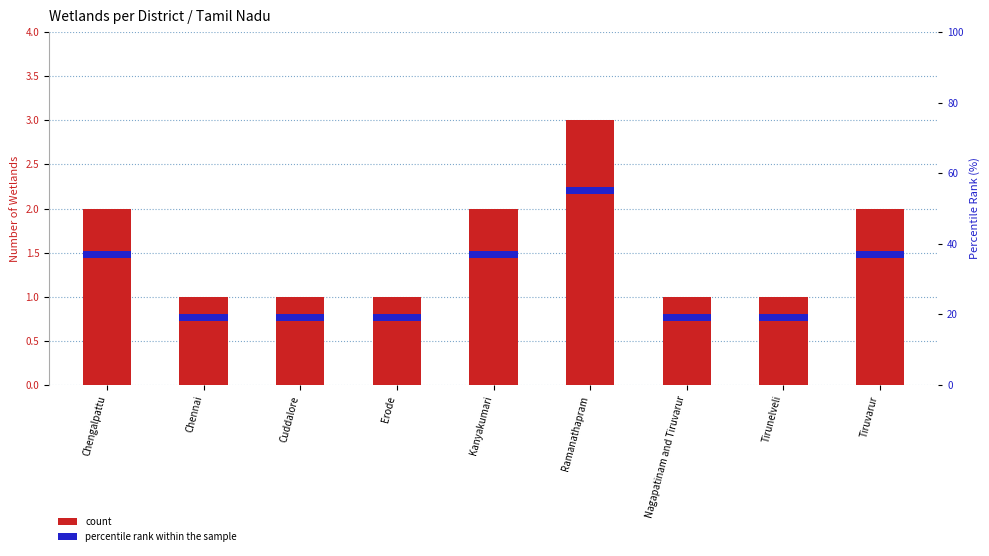

What is the greatest value displayed?

3